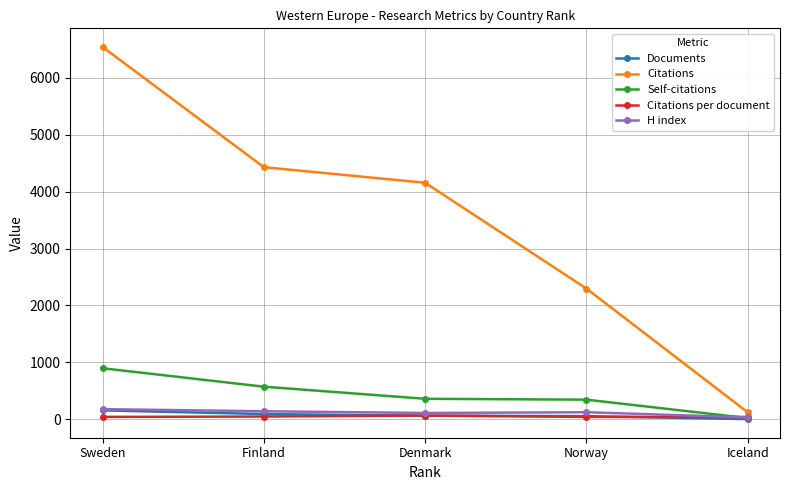

What is the difference between the second highest and minimum values in the H index series?

107.0